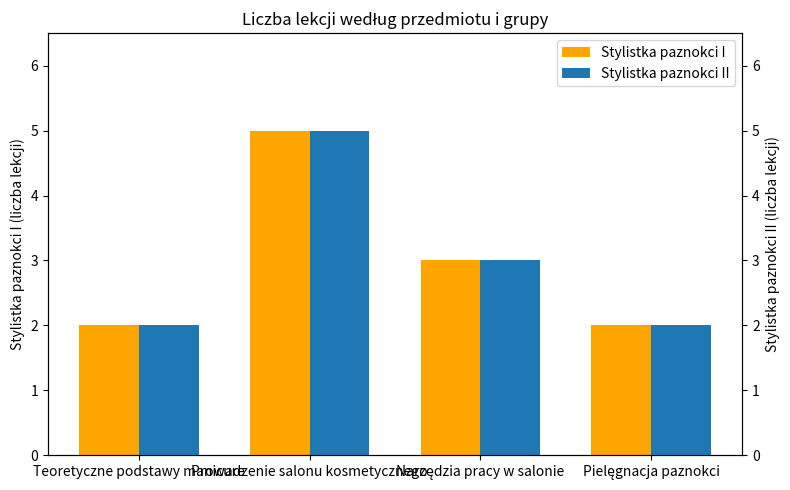

What is the label of the 1st bar from the right?

Pielęgnacja paznokci